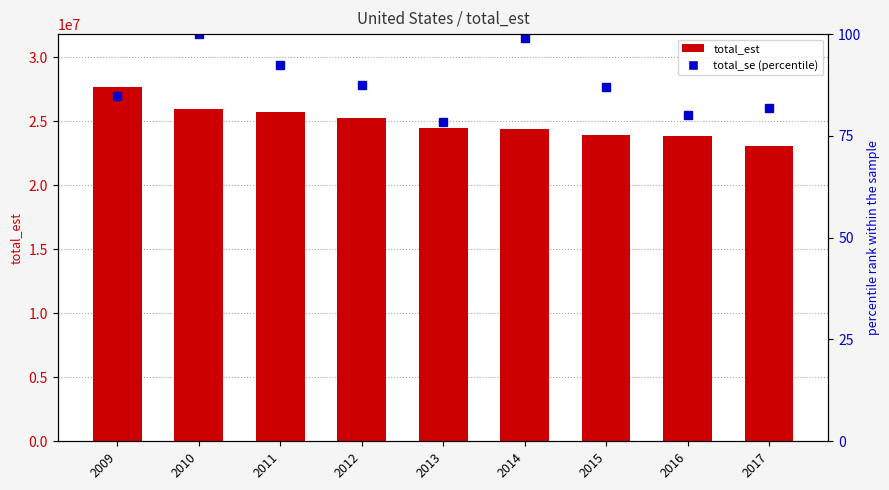

What is the value of the total_se (percentile) bar at the 6th from the left?

98.9